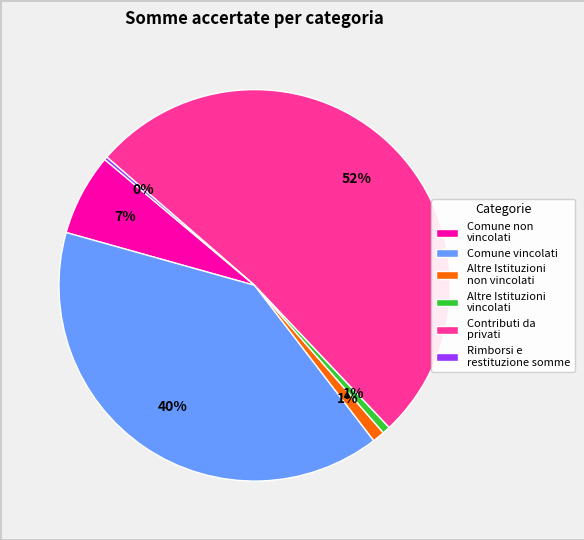

What is the majority slice?

Contributi da privati